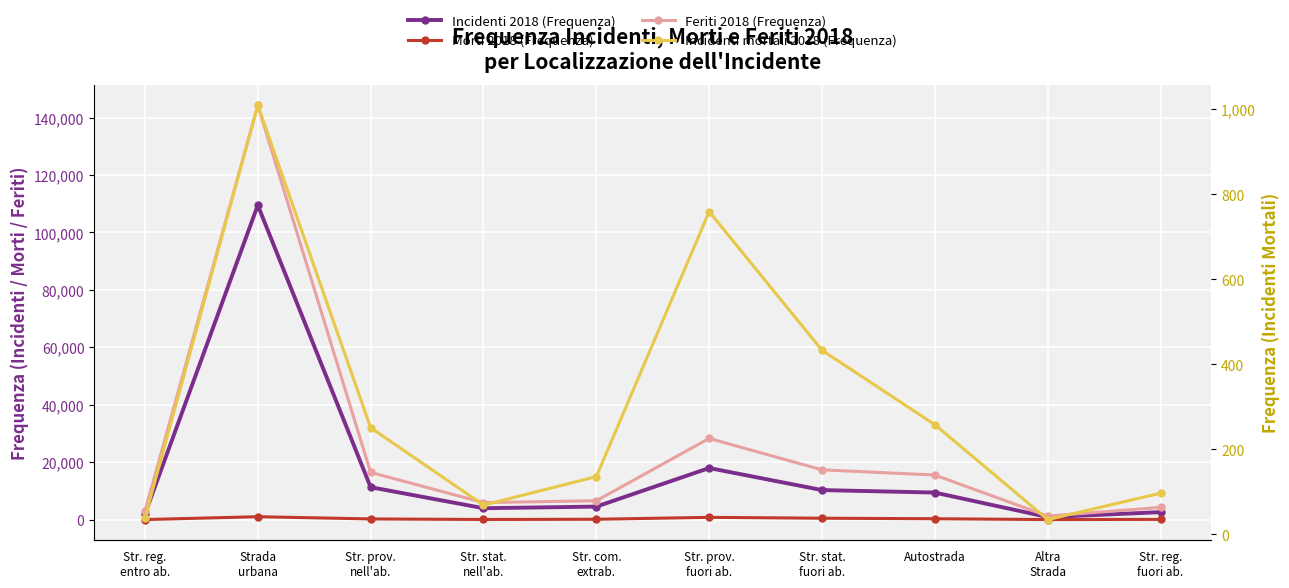

Rank the series at Str. reg.
fuori ab. from lowest to highest value.

Incidenti mortali 2018 (Frequenza), Morti 2018 (Frequenza), Incidenti 2018 (Frequenza), Feriti 2018 (Frequenza)